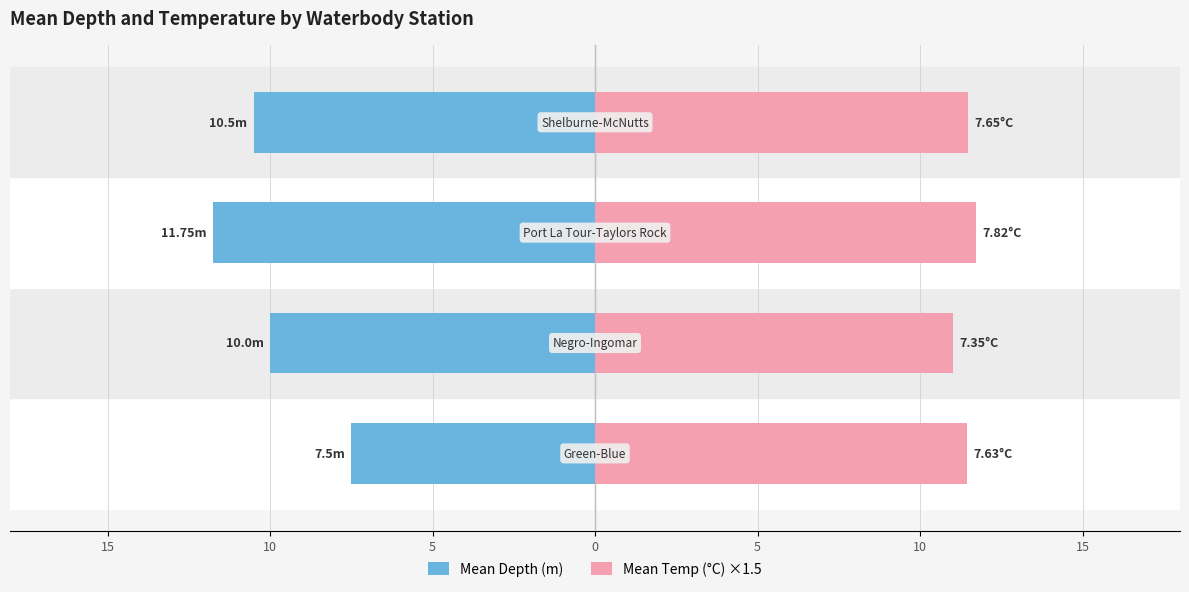

Reading left to right, transcribe all the data shown in this chart.

Mean Depth (m): -7.5	-10.0	-11.8	-10.5
Mean Temp (°C) ×1.5: 11.4	11.0	11.7	11.5